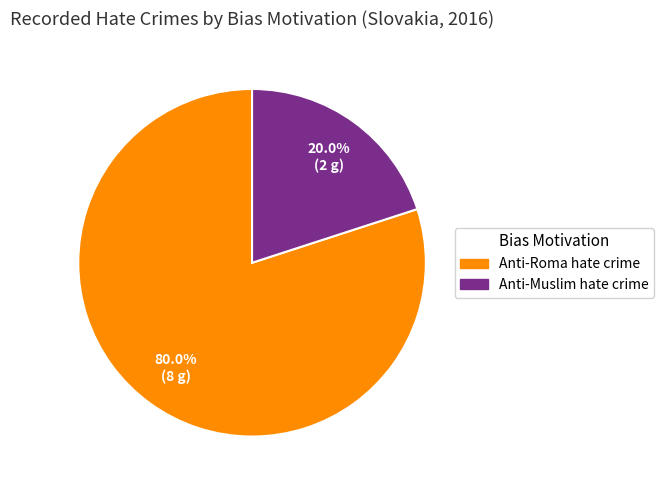

How many segments does this pie chart have?

2